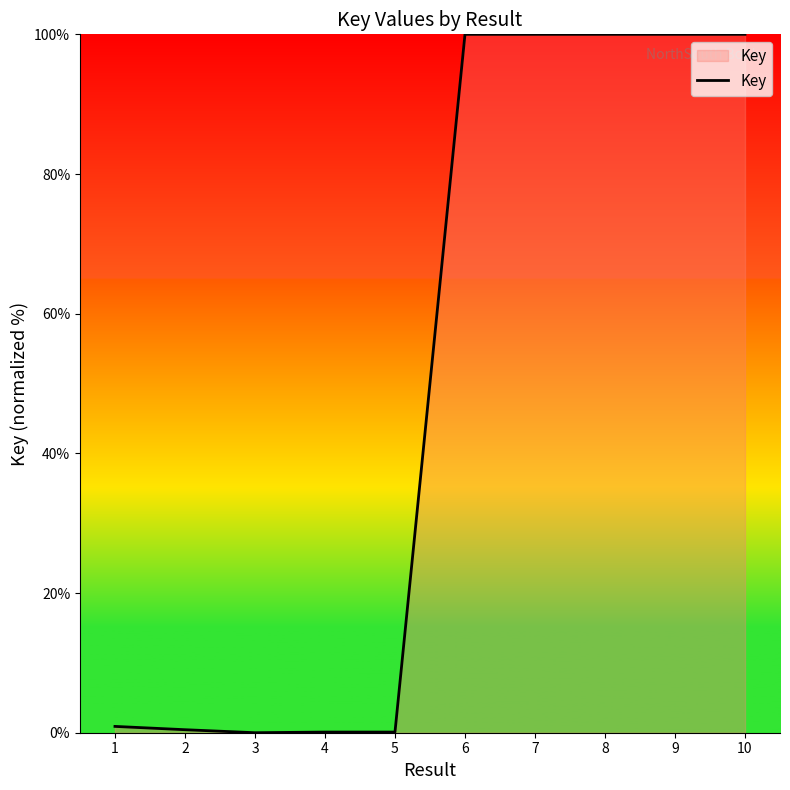

True or false: the data shows 0.9 at 1.

True